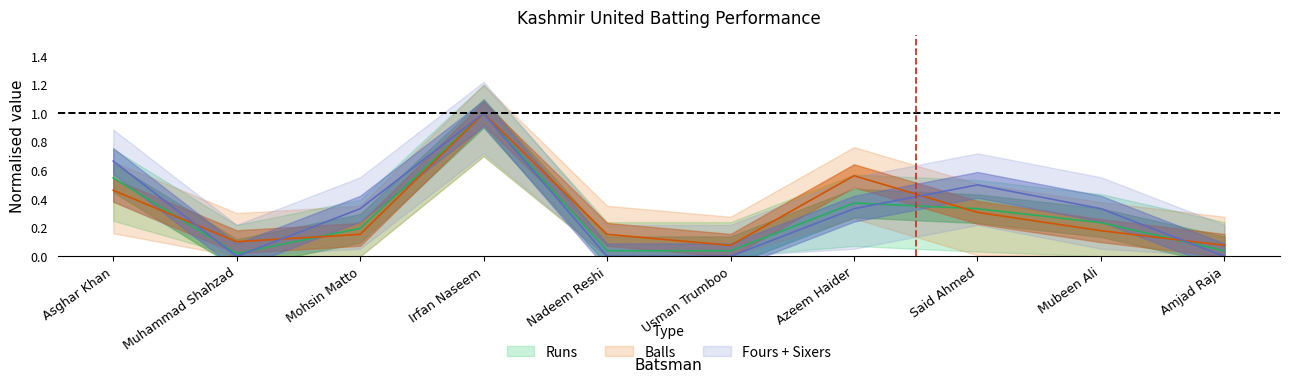

True or false: Balls has more than 2 interior local peaks.

False